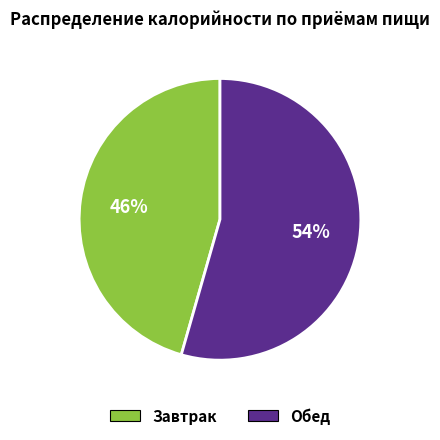

To the nearest percent, what is the average slice percentage?

50%